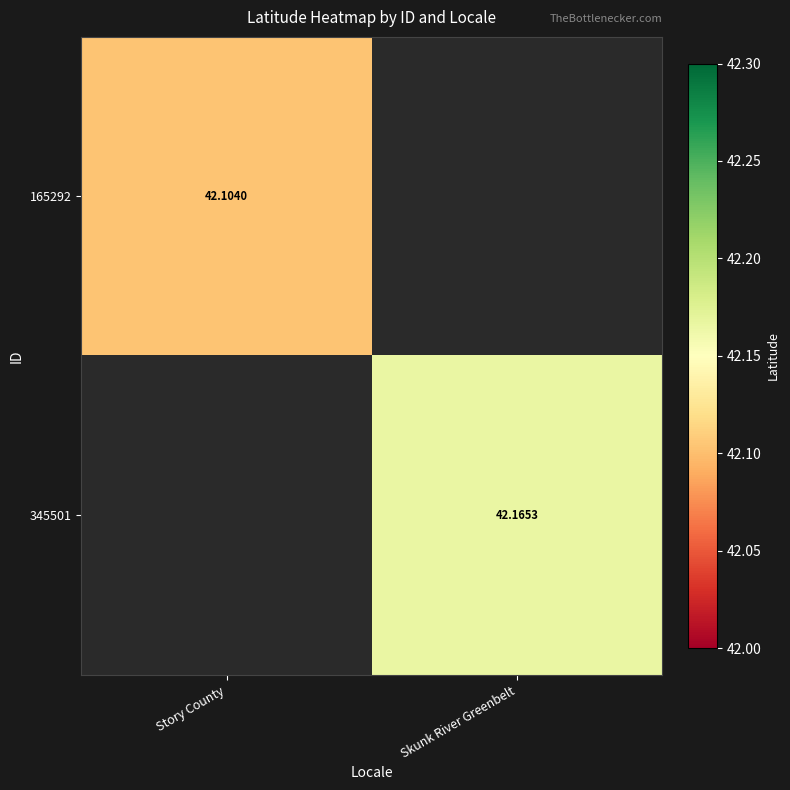

How many positive values does the 165292 series have?

1